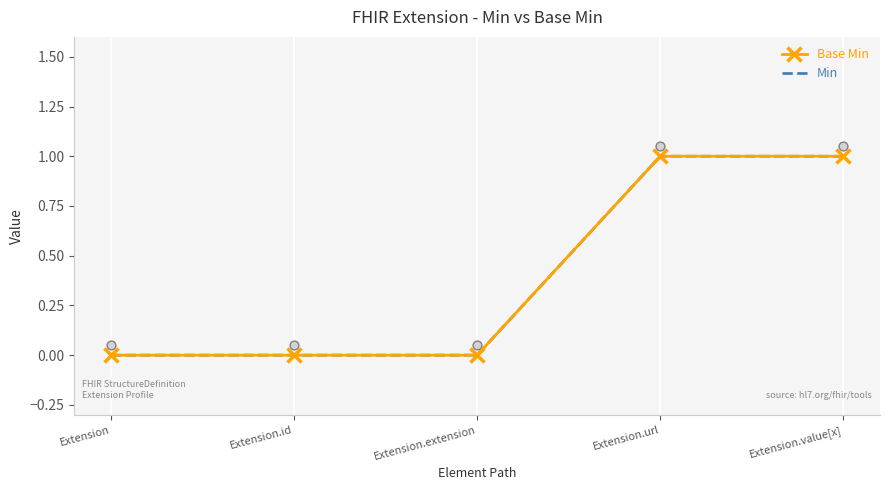

Which series contains the lowest Y value?

Base Min